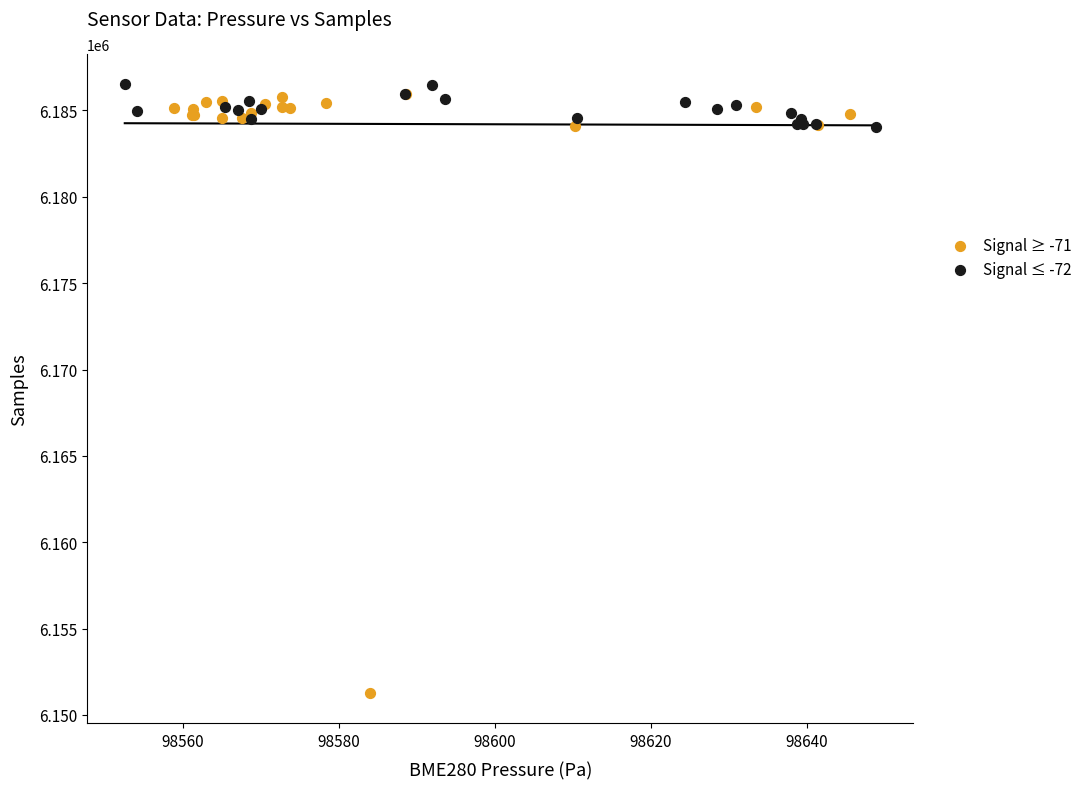

Which series has the largest Y range (max minus min)?

Signal ≥ -71